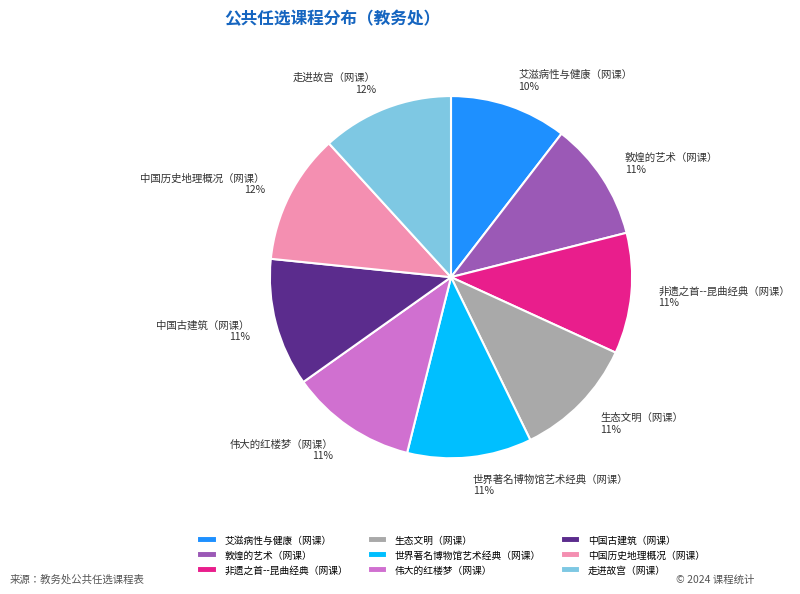

What percentage is the 伟大的红楼梦（网课） slice, to the nearest percent?

11%